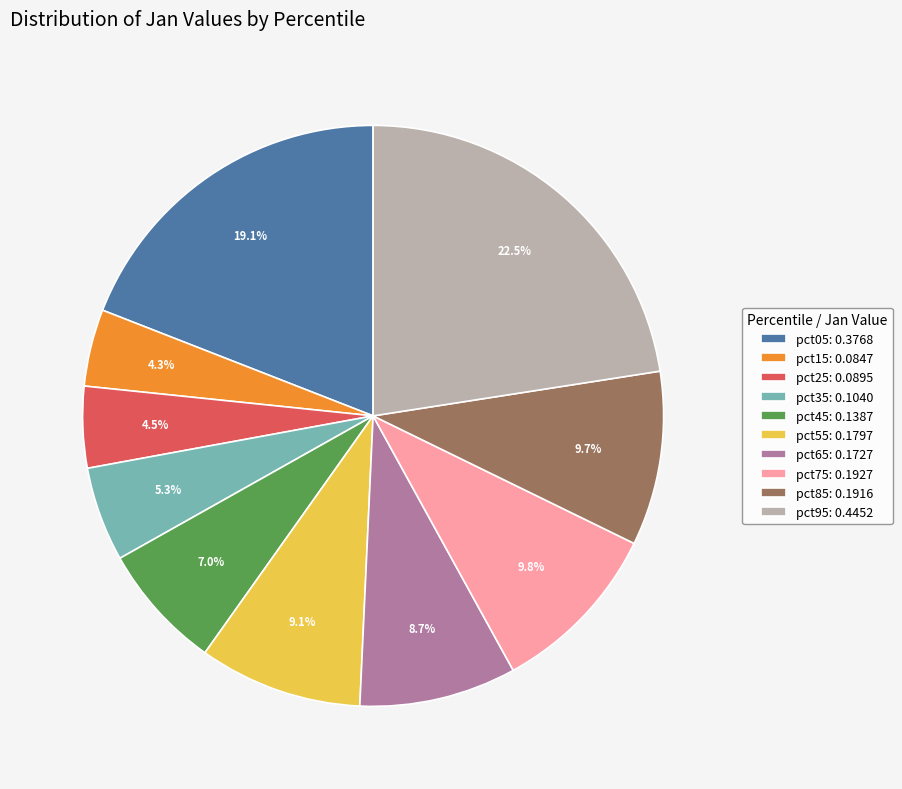

Which has a higher value, pct15: 0.0847 or pct95: 0.4452?

pct95: 0.4452